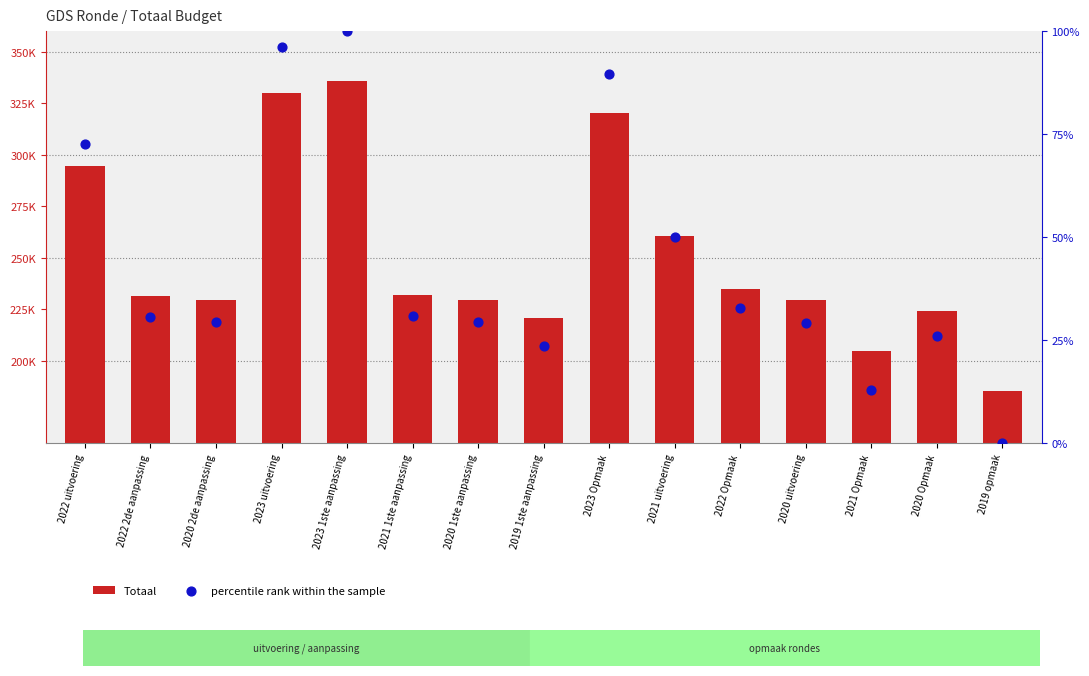

What are all the series names shown in the legend?

Totaal, percentile rank within the sample